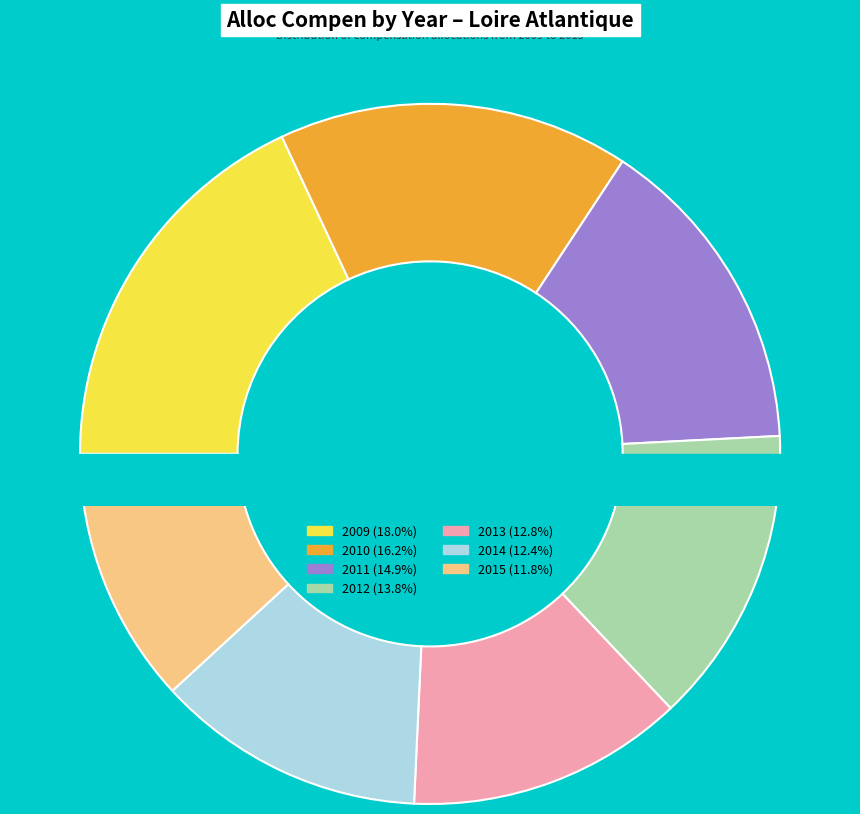

Which category has the biggest portion of the pie?

2009